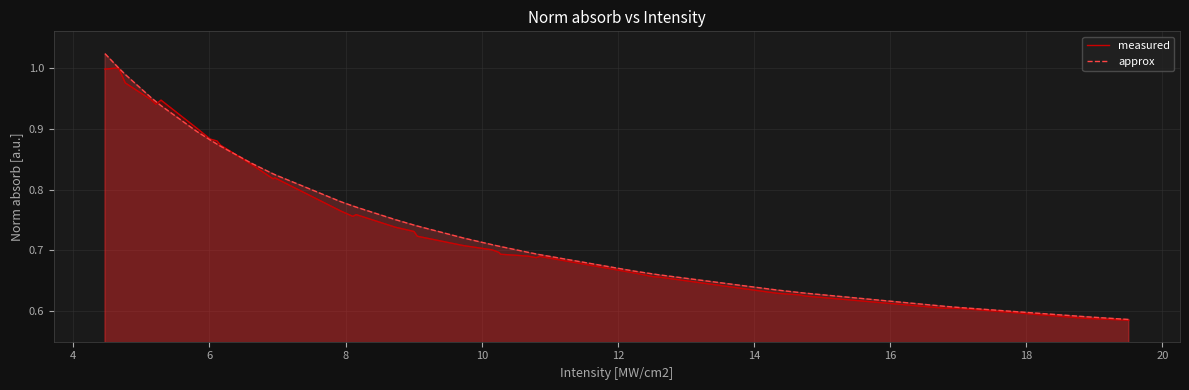

Count the number of categories in the chart.

37